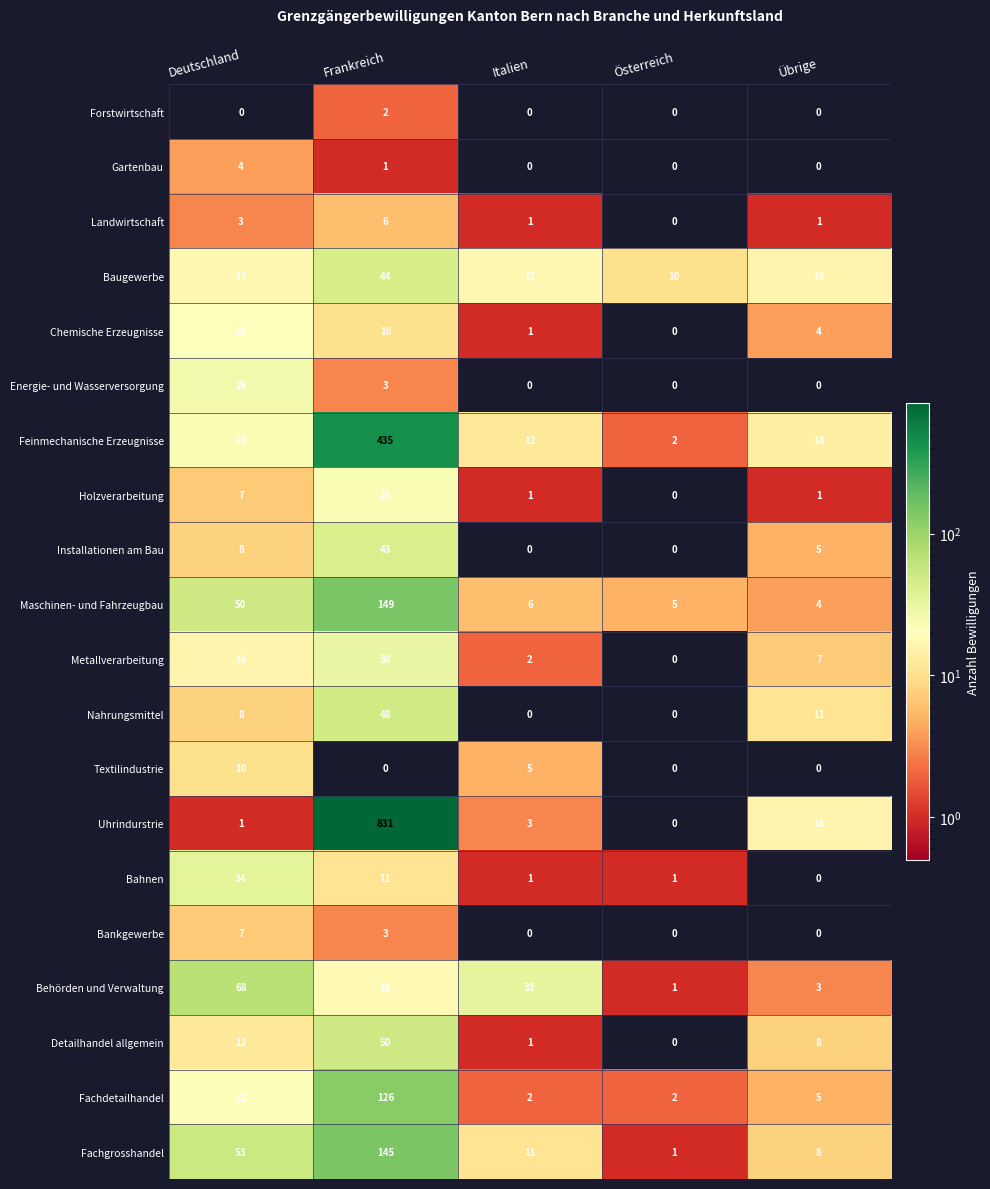

How many data points does each series have?

5